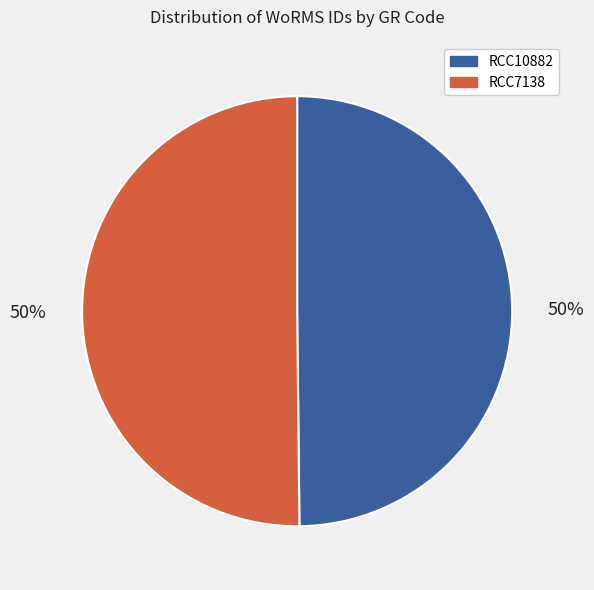

Is it true that RCC10882 is 50% of the pie?

True